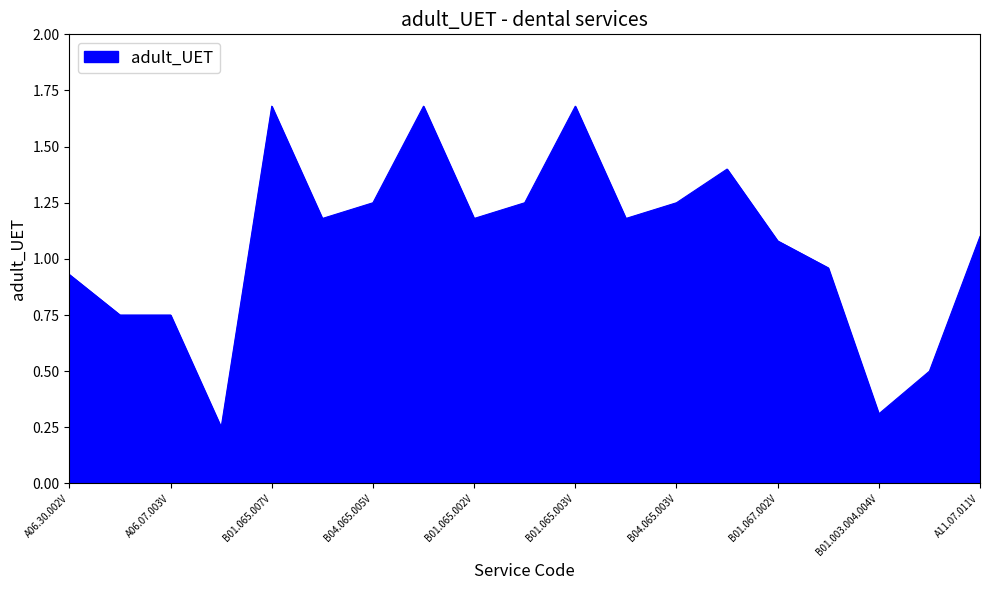

What is the difference between the maximum and minimum values?

1.4